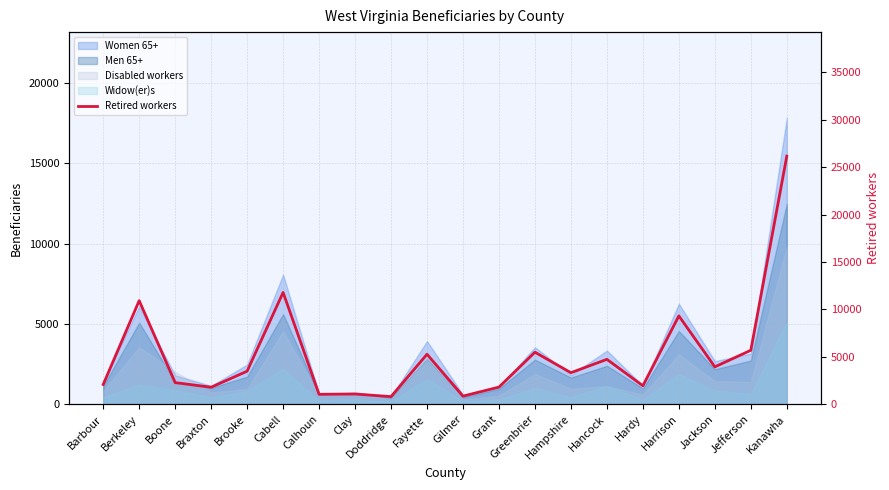

The value at Doddridge is 805. True or false?

True